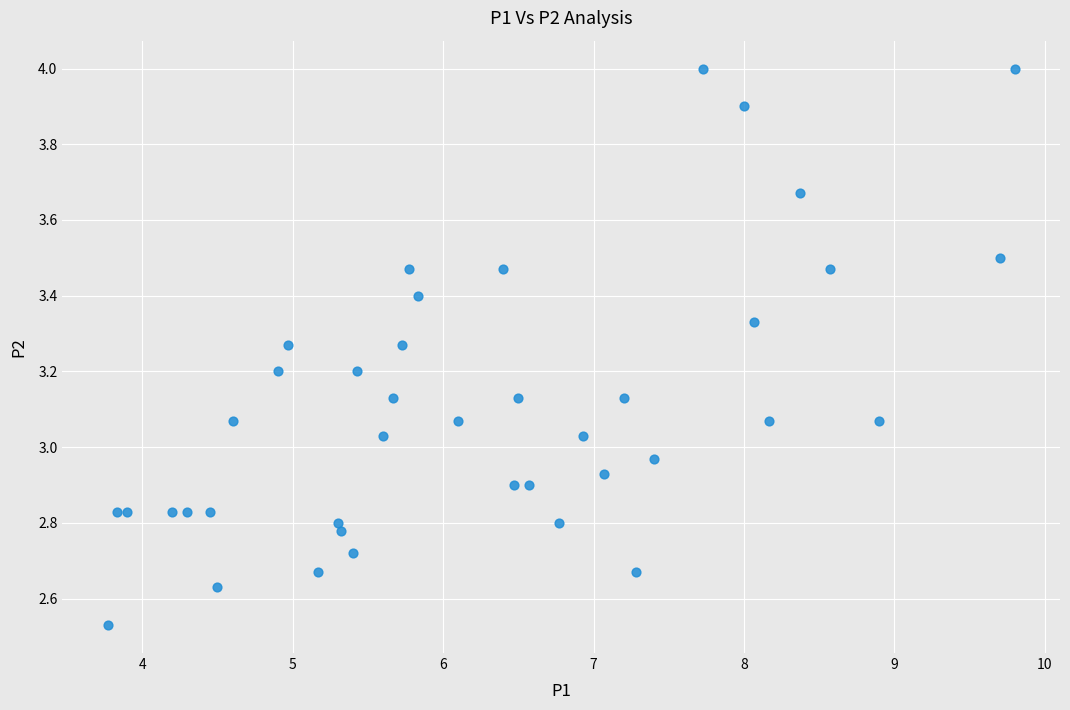

What is the range of X values (max minus min)?

6.0